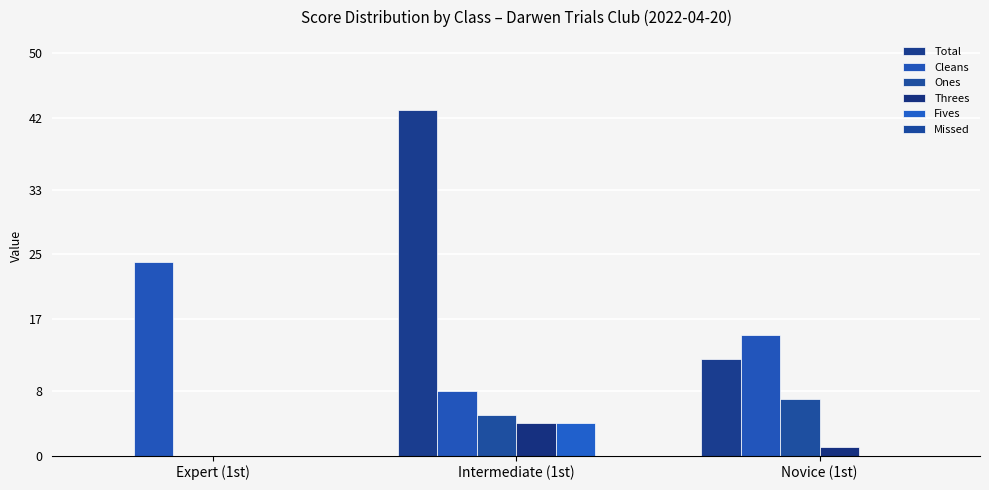

List the series in order of their peak value, highest first.

Total, Cleans, Ones, Threes, Fives, Missed